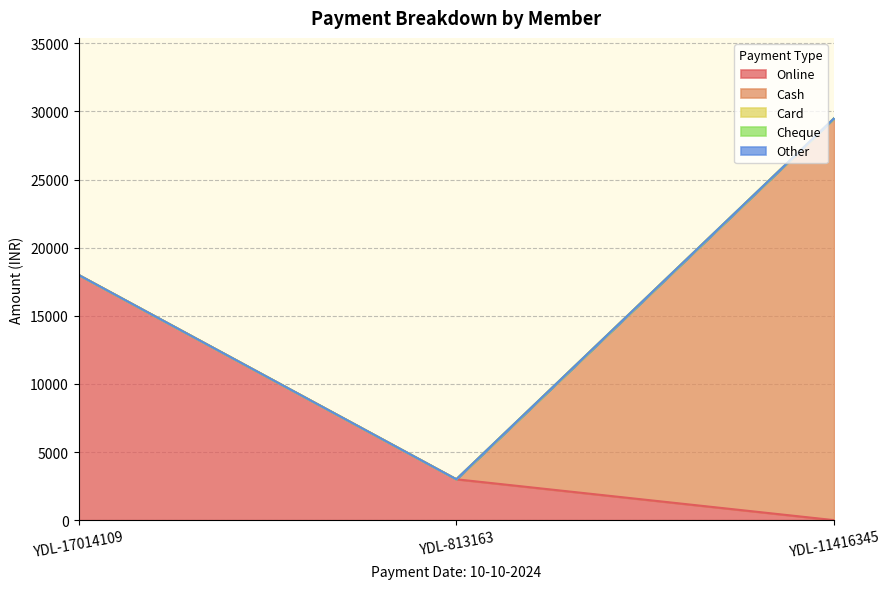

Between YDL-813163 and YDL-17014109, which is larger?

YDL-17014109